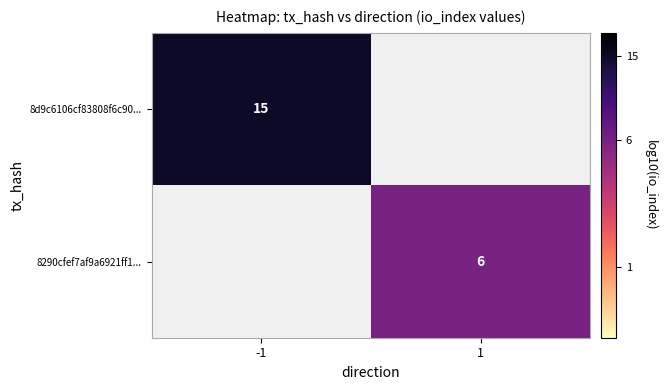

Is the value of 8d9c6106cf83808f6c90... at -1 greater than the value of 8290cfef7af9a6921ff1... at 1?

Yes